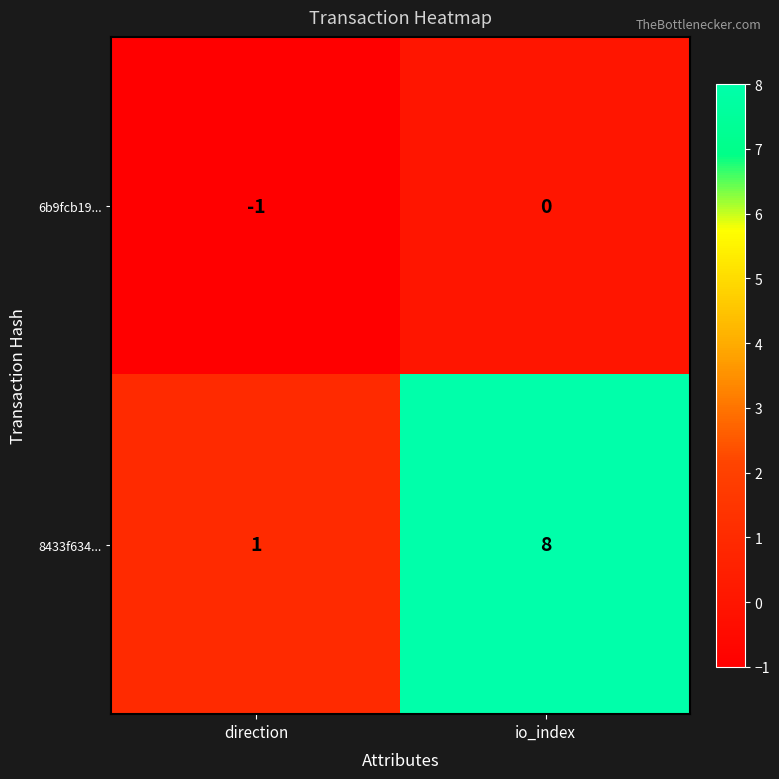

What is the difference between the highest and lowest values at io_index?

8